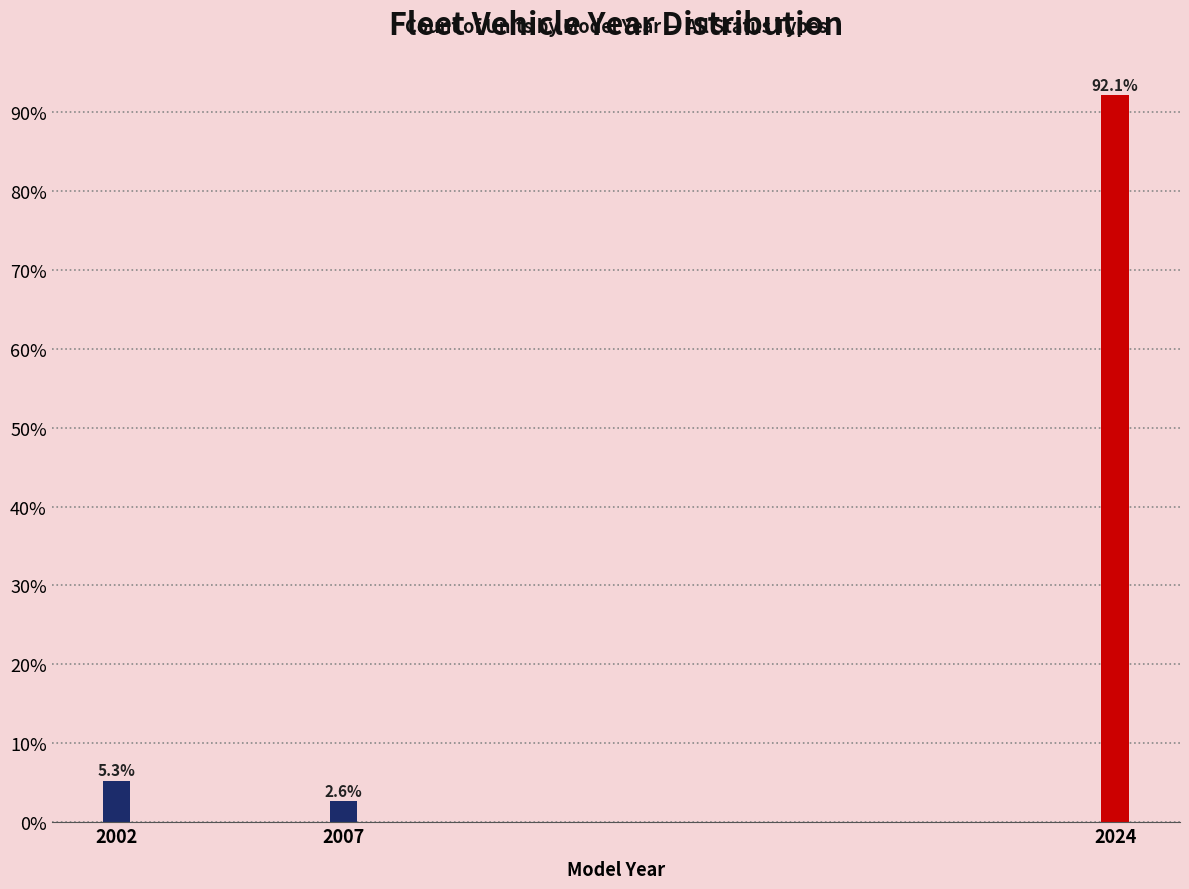

Reading right to left, transcribe all the data shown in this chart.

2024=92.1	2007=2.6	2002=5.3